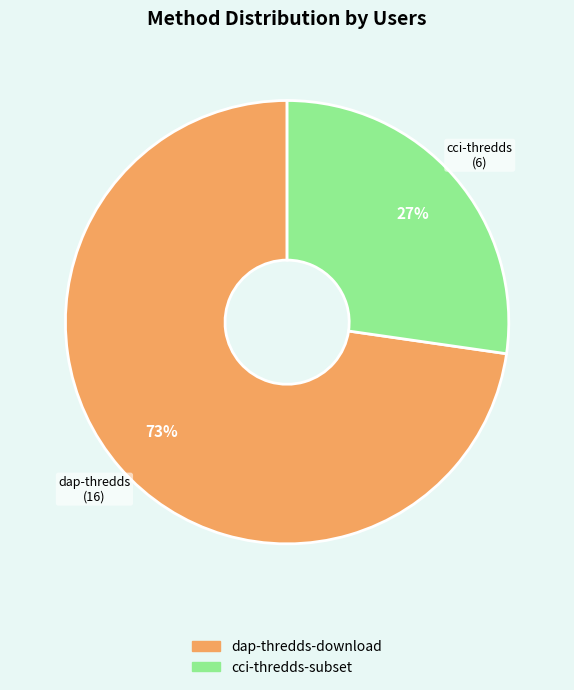

True or false: cci-thredds-subset accounts for 35% of the total.

False